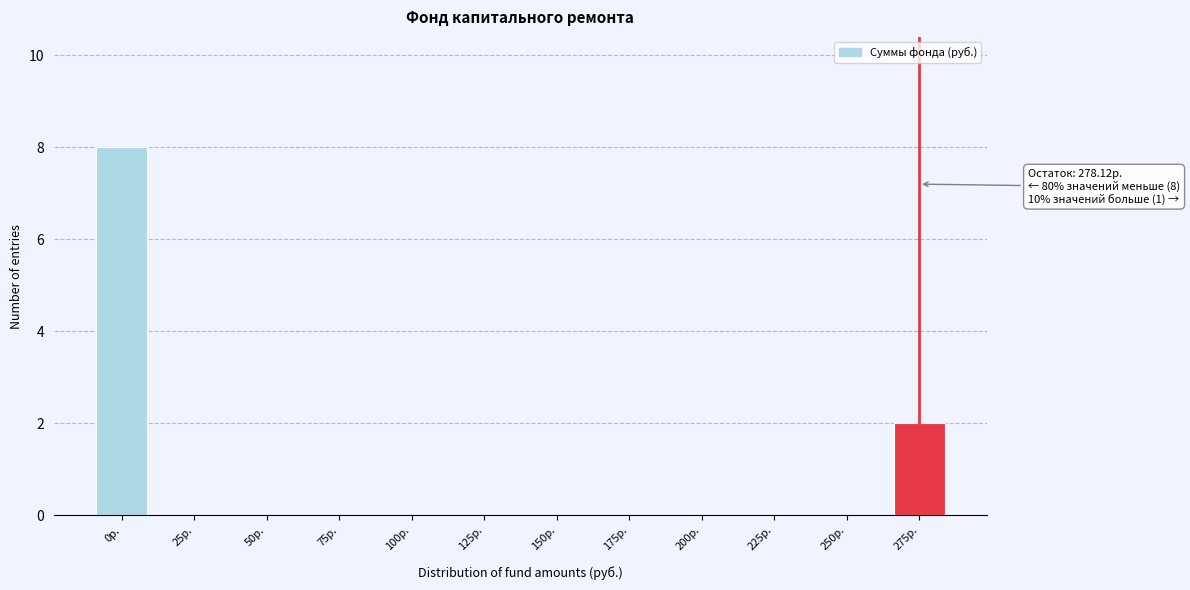

Reading left to right, what are all the values shown in this chart?

0р.=8	25р.=0	50р.=0	75р.=0	100р.=0	125р.=0	150р.=0	175р.=0	200р.=0	225р.=0	250р.=0	275р.=2